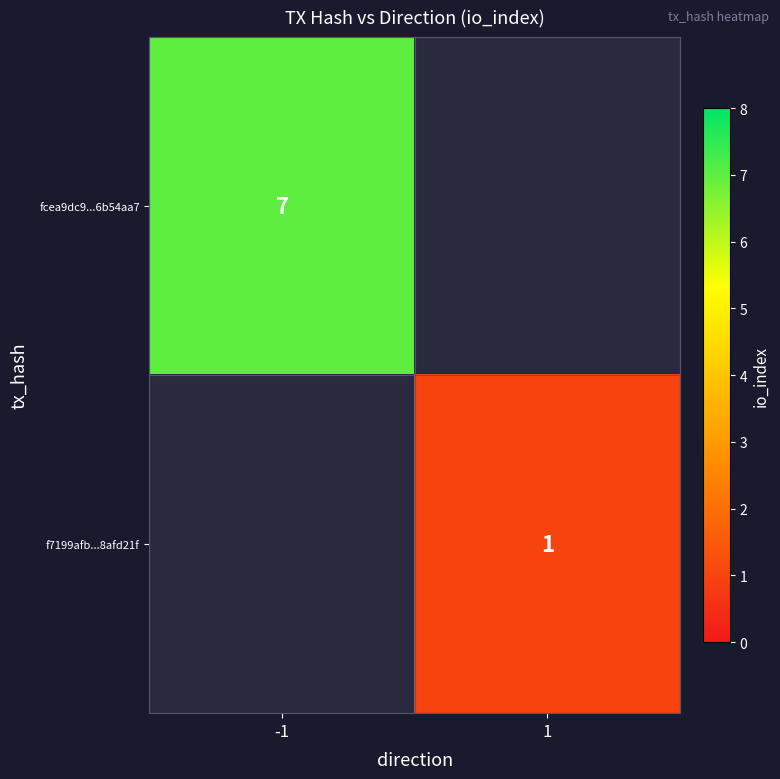

Is the value of fcea9dc9...6b54aa7 at -1 greater than the value of f7199afb...8afd21f at 1?

Yes